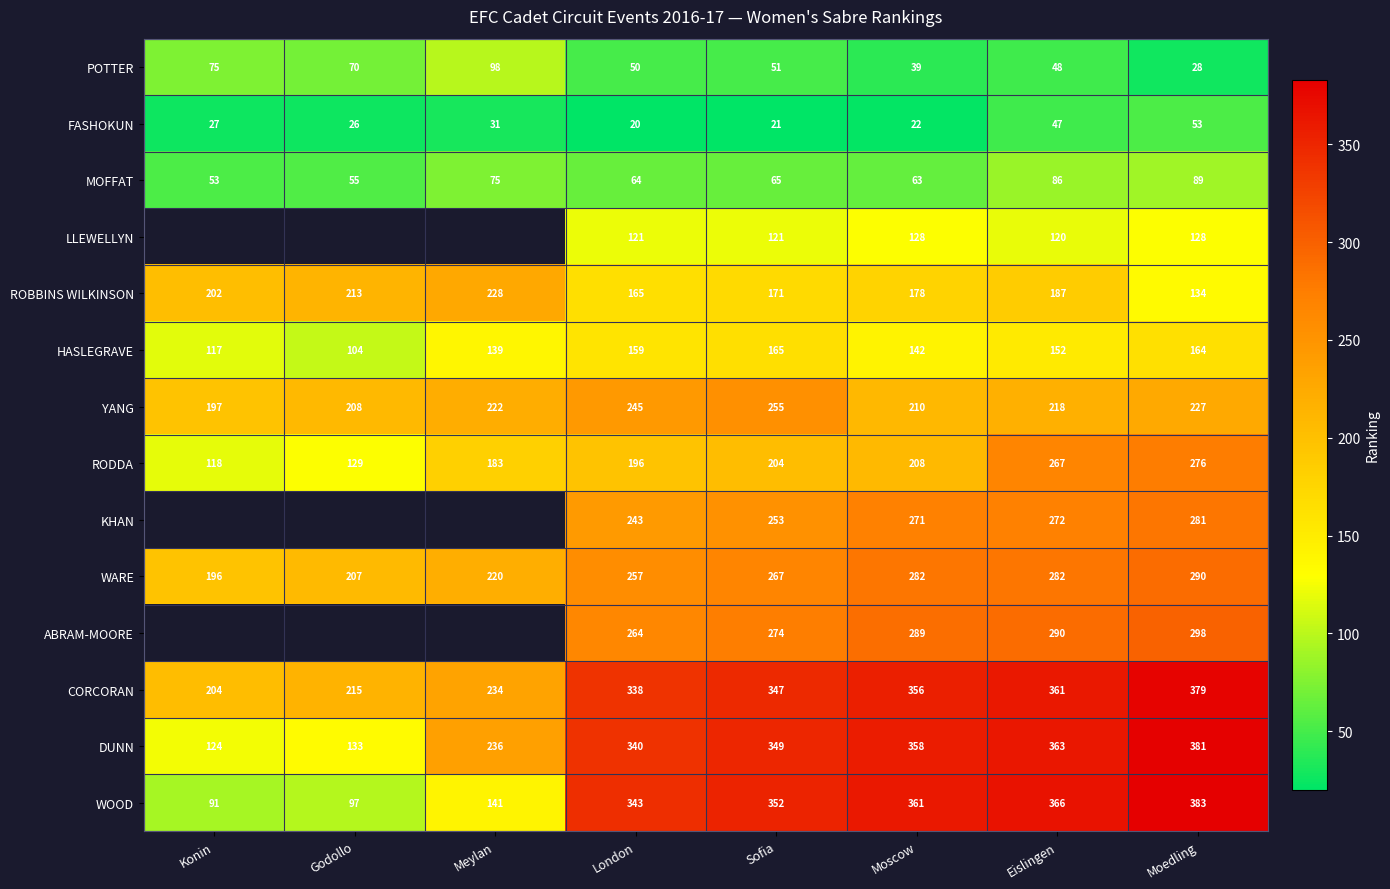

What is the difference between the DUNN values at Godollo and Moscow?

225